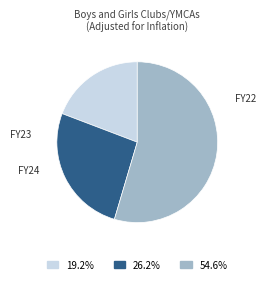

To the nearest percent, what portion does FY22 represent?

55%